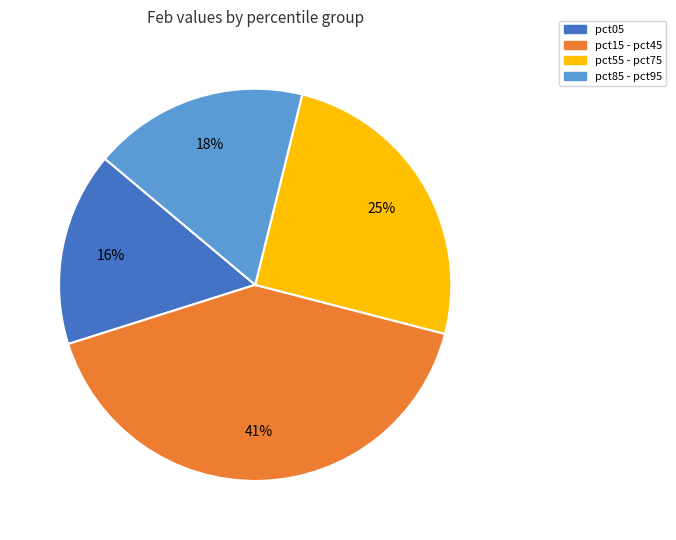

To the nearest percent, what percentage of the pie is pct15 - pct45?

41%